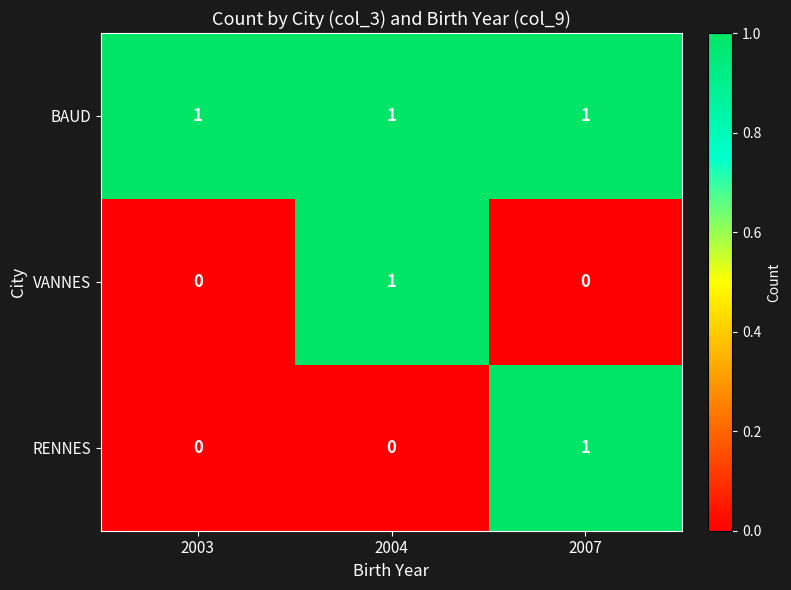

Reading left to right, what are all the values shown in this chart?

BAUD: 1	1	1
VANNES: 0	1	0
RENNES: 0	0	1